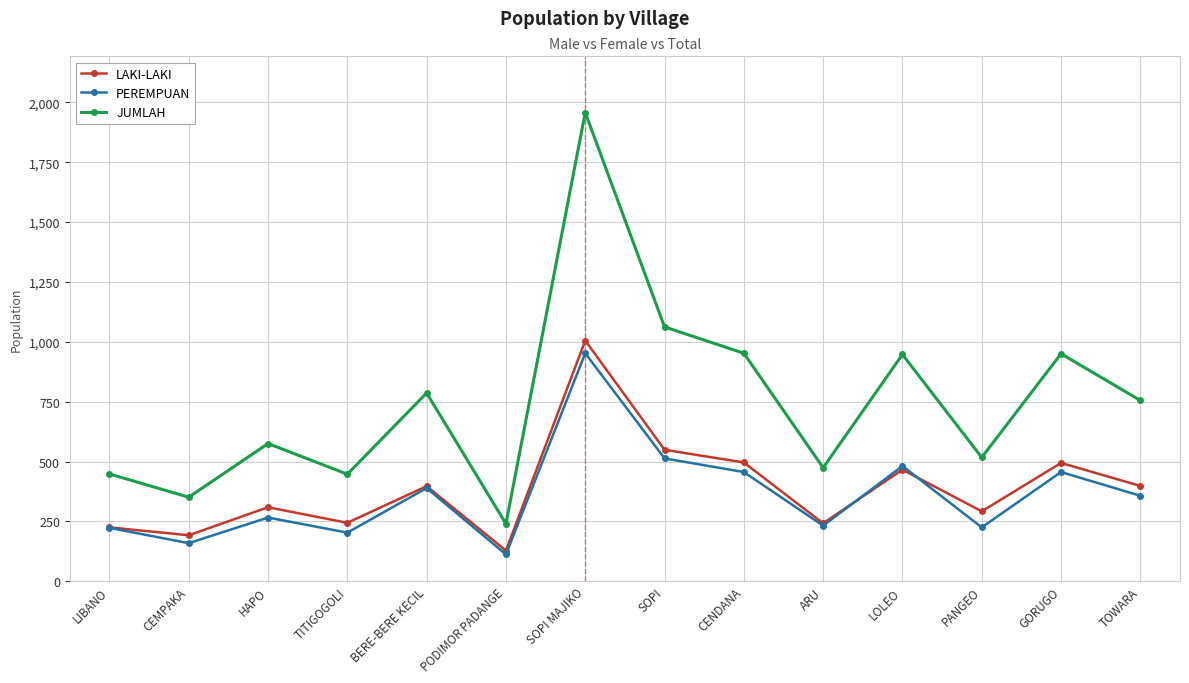

The LAKI-LAKI series shows 77 at LIBANO. True or false?

False